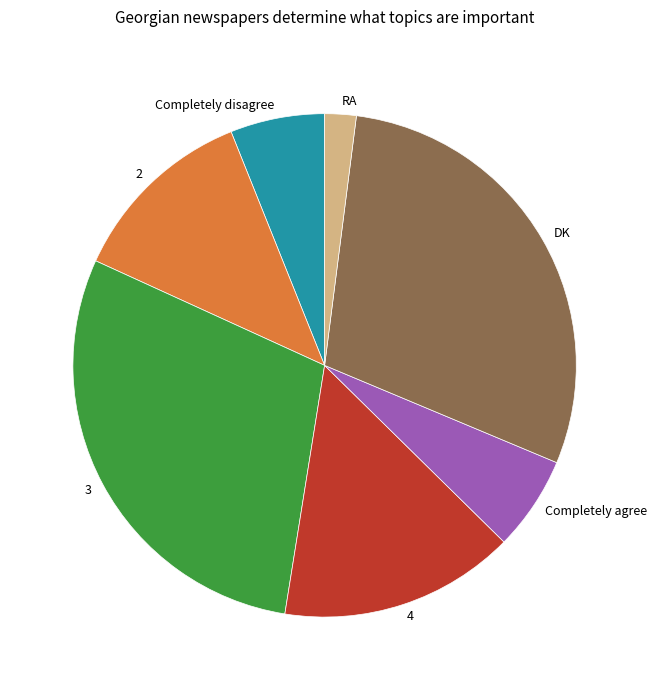

Which slice is the smallest?

RA